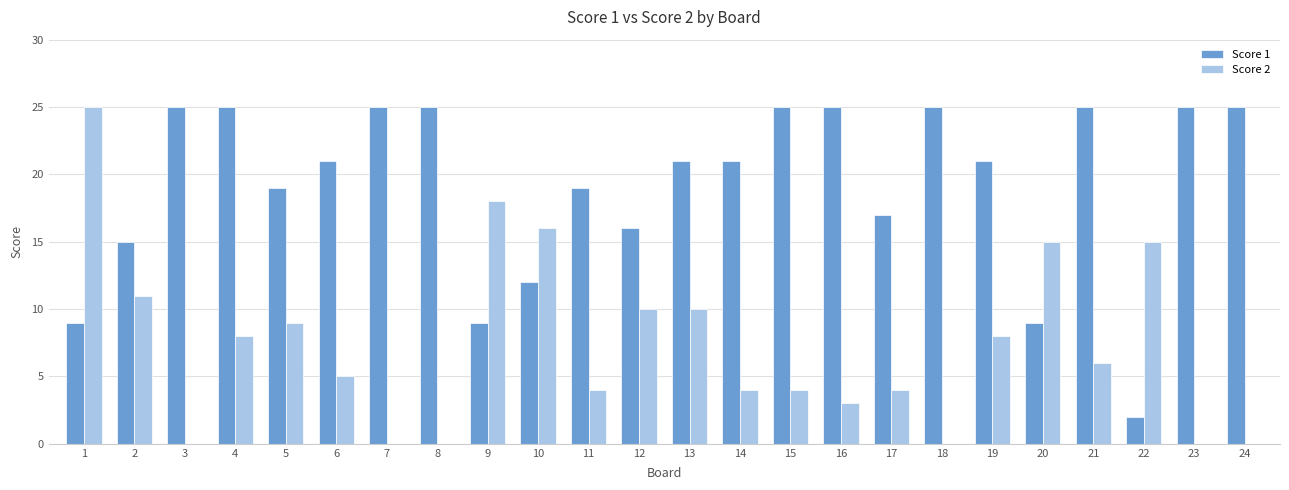

The value of Score 2 at 18 is 0. True or false?

True